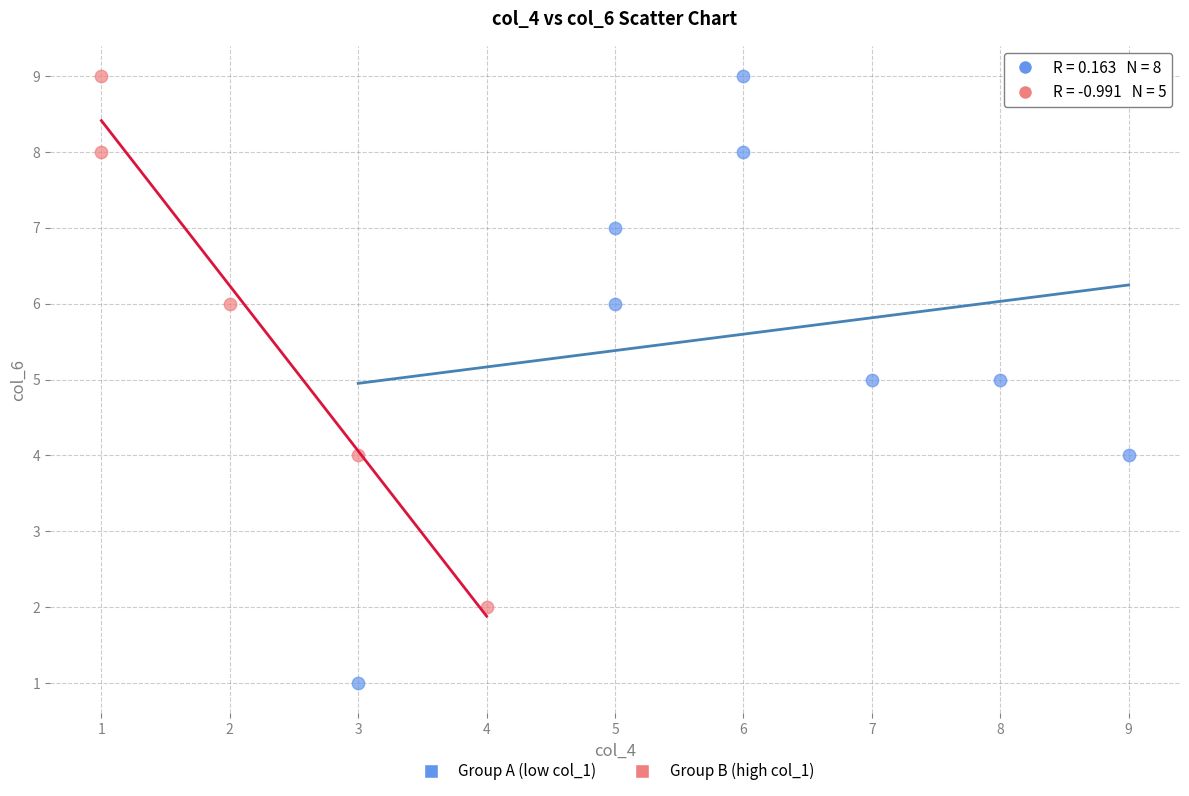

Which series contains the lowest Y value?

Group A (low col_1)